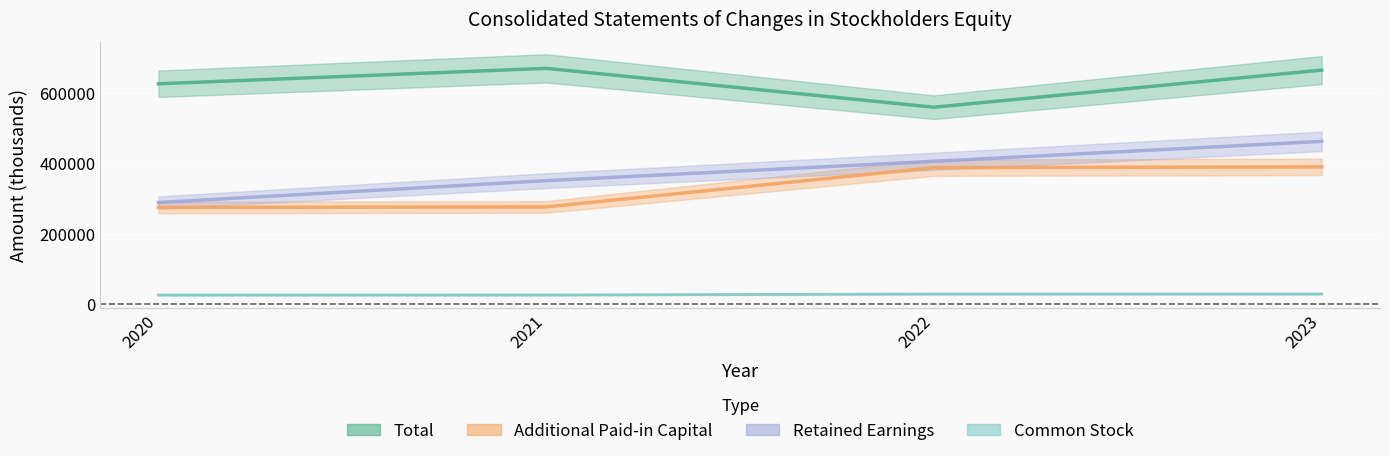

True or false: Total has more than 0 points higher than both neighbors.

True